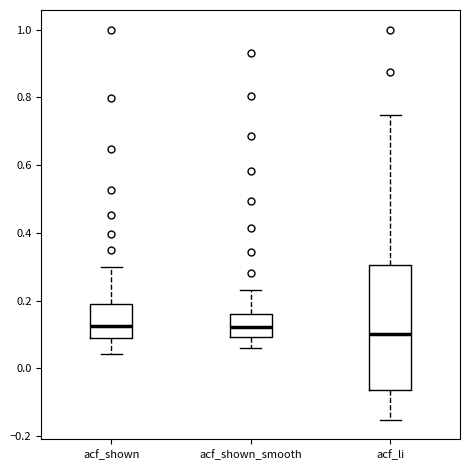

Reading left to right, transcribe this box plot: for each box, give where its median line is, the range the box spans, and where its two whiskers end, as read against the y-axis. The values are not printed on the chart, so give them approximately, as read against the axis.

acf_shown: median 0.12, box 0.08 to 0.20, whiskers 0.04 to 0.30
acf_shown_smooth: median 0.12, box 0.10 to 0.16, whiskers 0.06 to 0.24
acf_li: median 0.10, box -0.06 to 0.30, whiskers -0.16 to 0.74